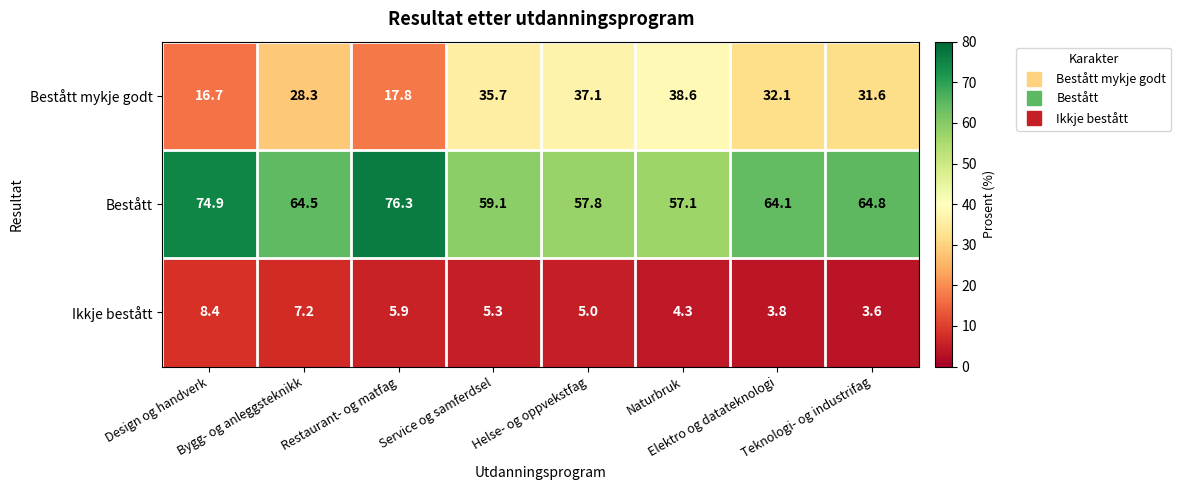

Rank the series by their average value, from highest to lowest.

Bestått, Bestått mykje godt, Ikkje bestått